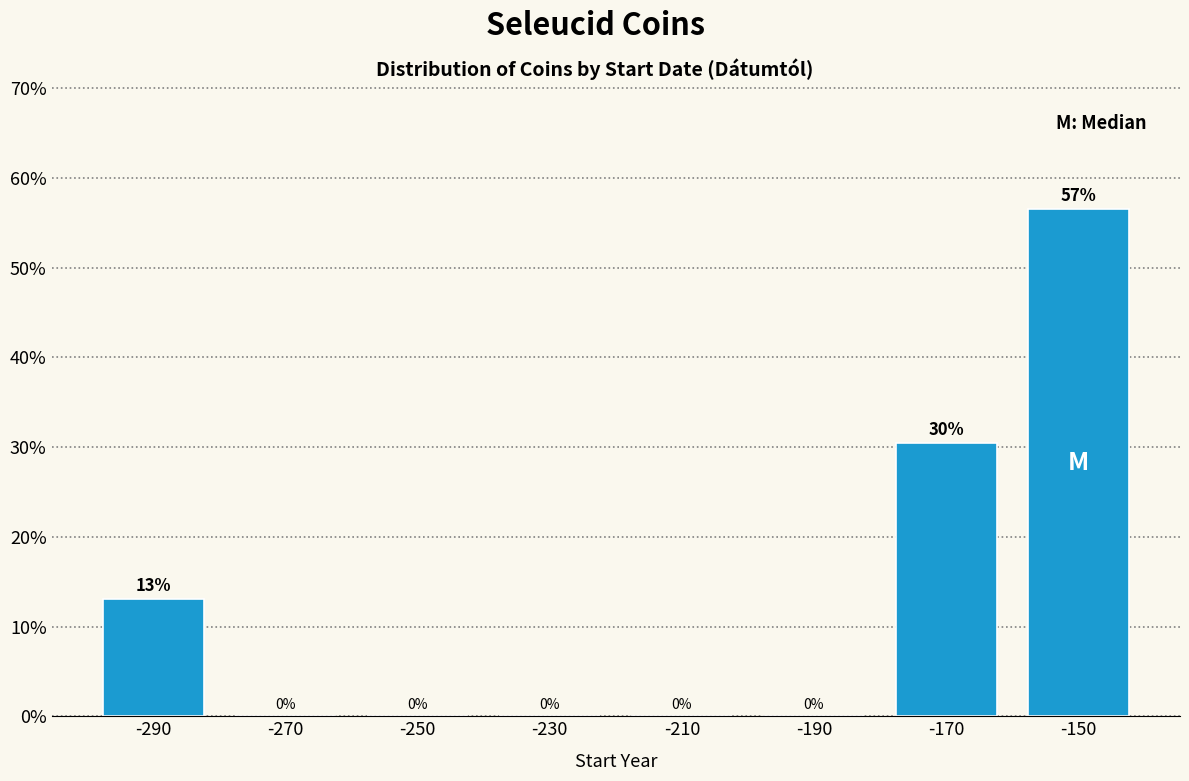

Over which range of the x-axis is the bar tallest?

-160 to -140